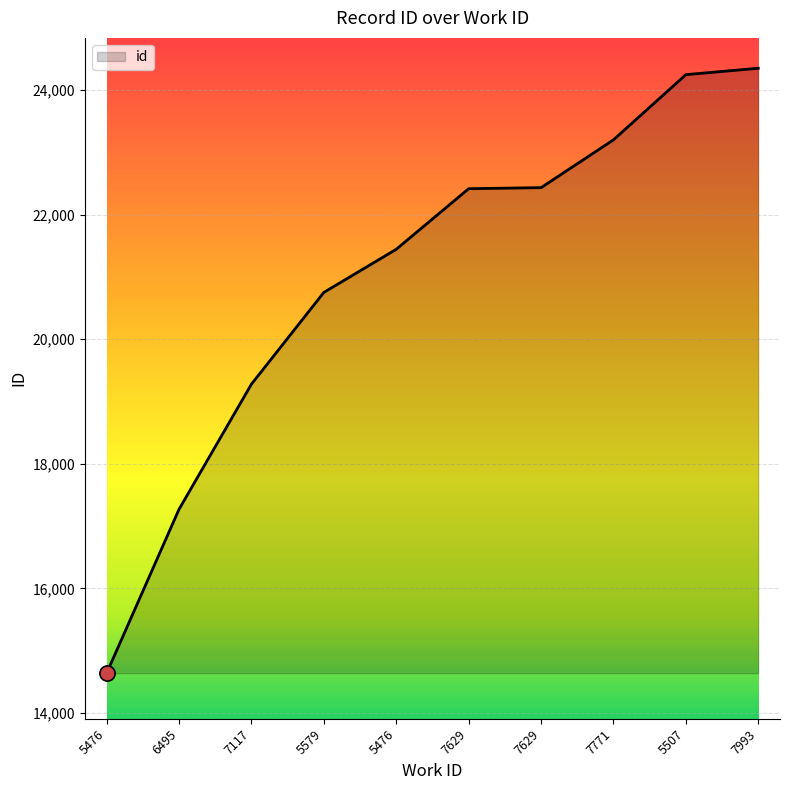

How many lines are shown in the chart?

1